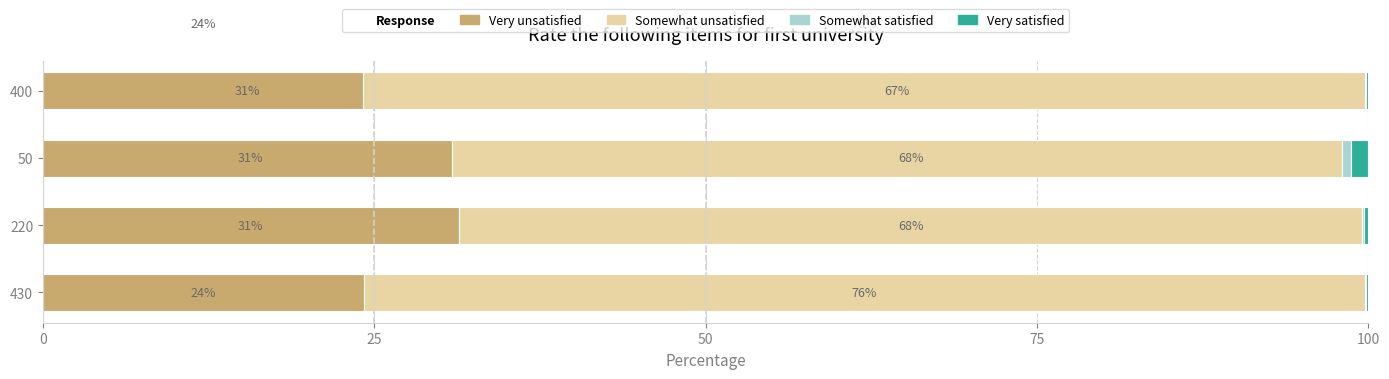

What is the lowest value of the Somewhat unsatisfied series?

67.2